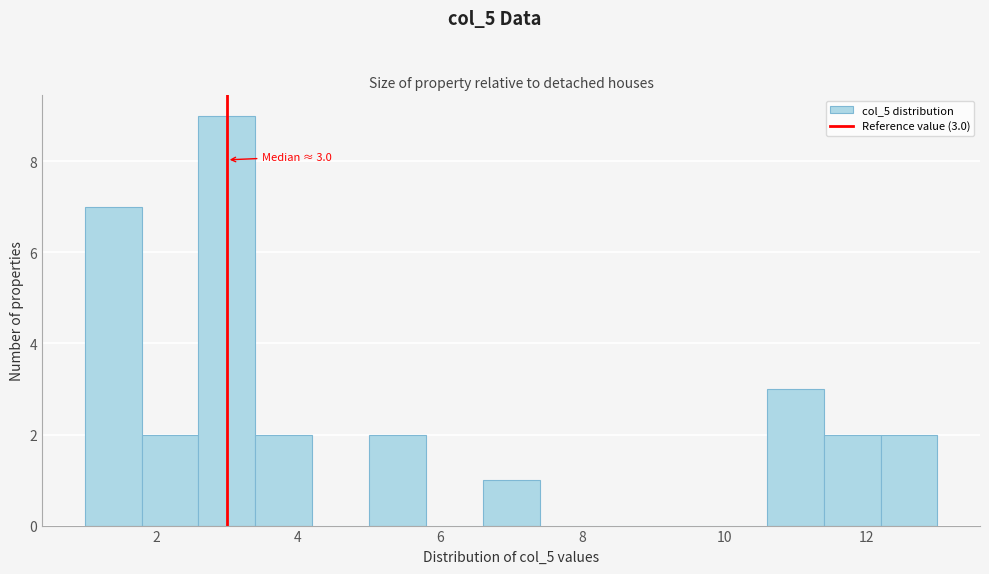

Which range on the x-axis has the tallest bar?

2.6 to 3.4